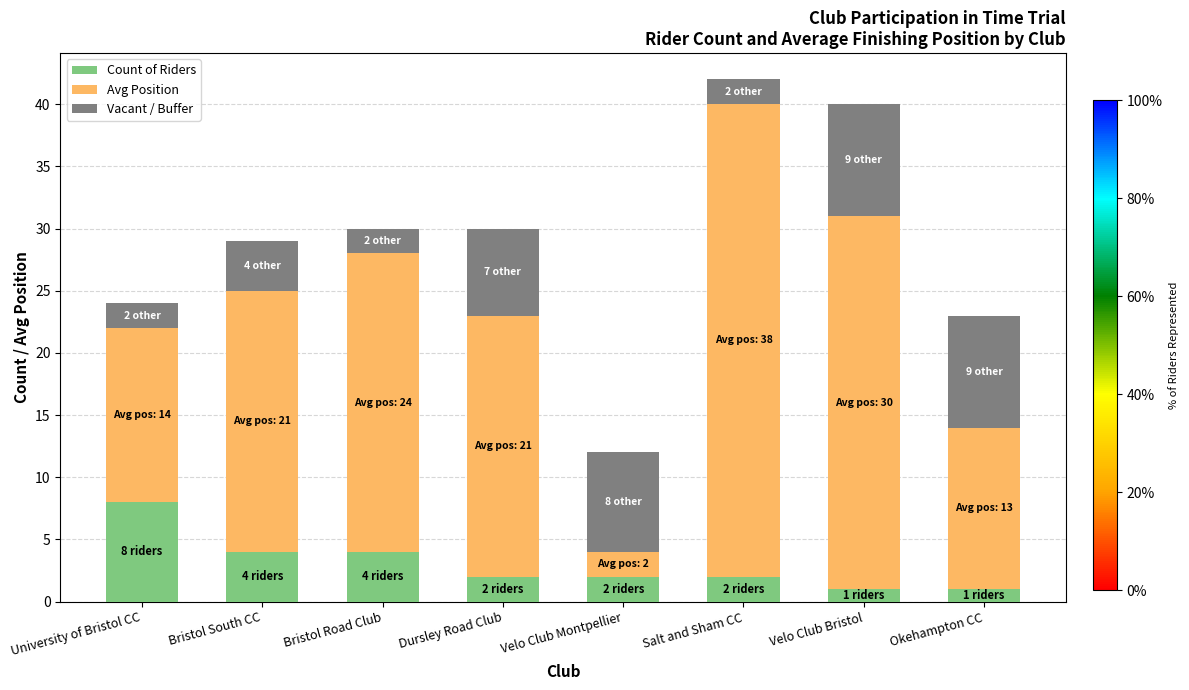

What is the difference between the maximum and second lowest values in the Count of Riders series?

7